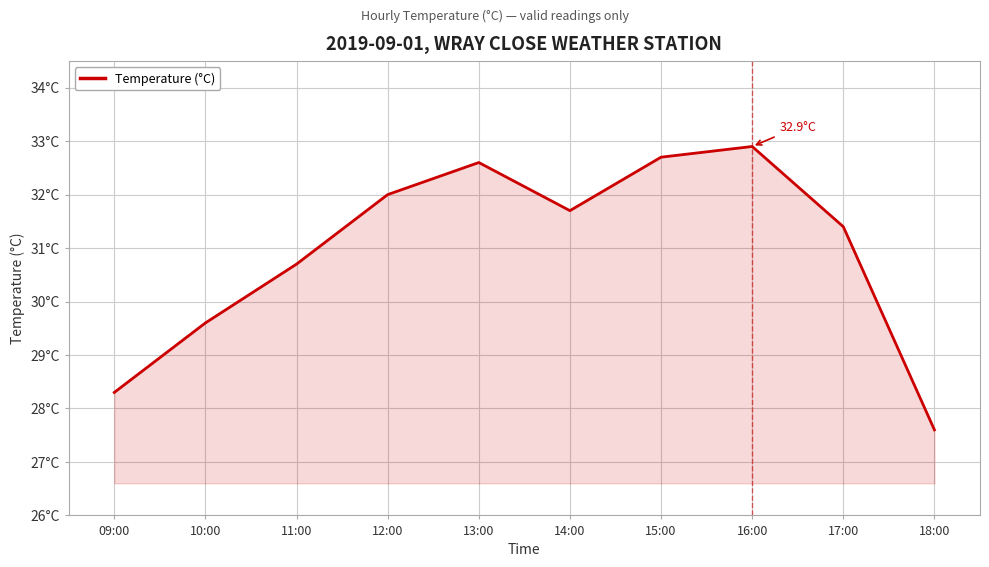

Rank the categories by value from lowest to highest.

18:00, 09:00, 10:00, 11:00, 17:00, 14:00, 12:00, 13:00, 15:00, 16:00